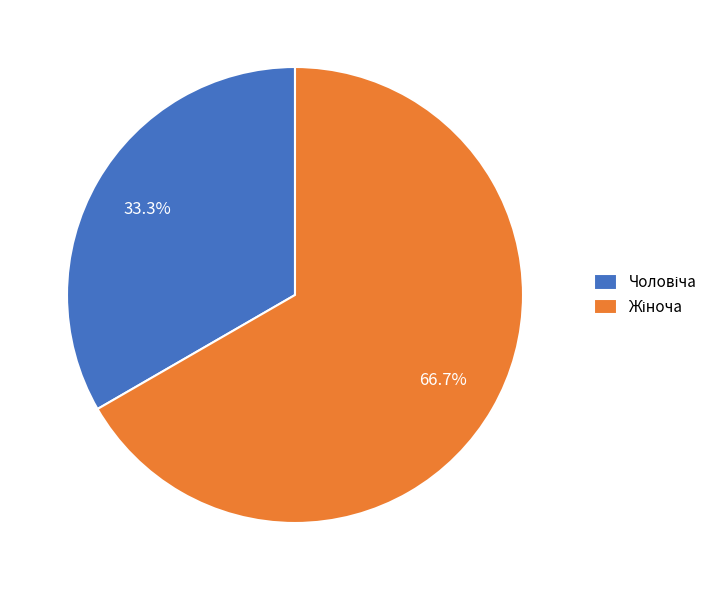

To the nearest percent, what is the difference between the largest and smallest slice percentages?

33%